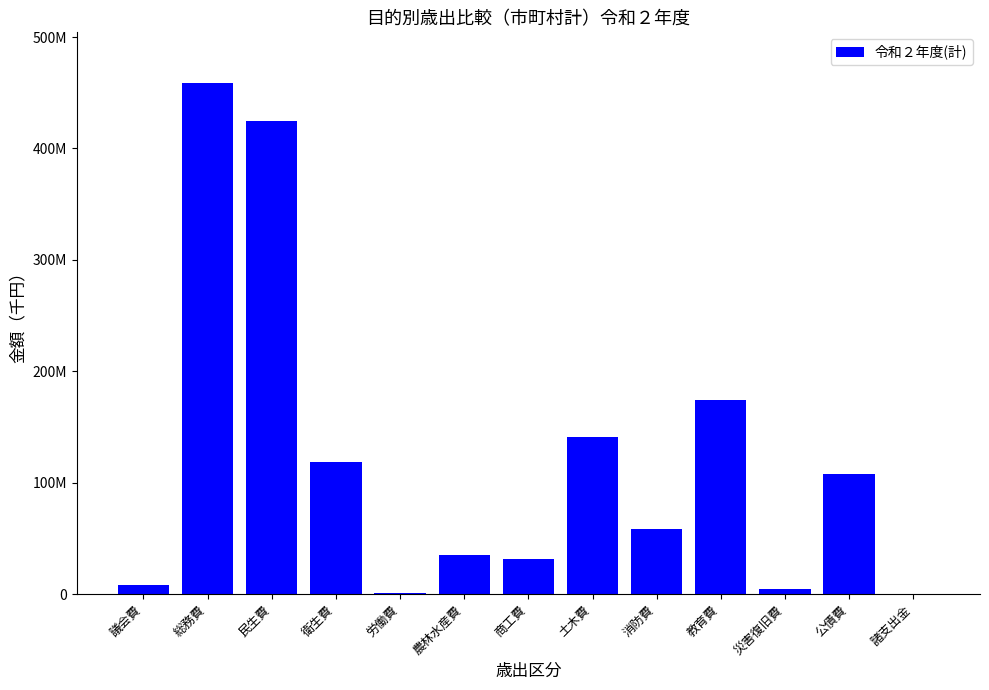

List the labels in order of value, smallest first.

諸支出金, 労働費, 災害復旧費, 議会費, 商工費, 農林水産費, 消防費, 公債費, 衛生費, 土木費, 教育費, 民生費, 総務費